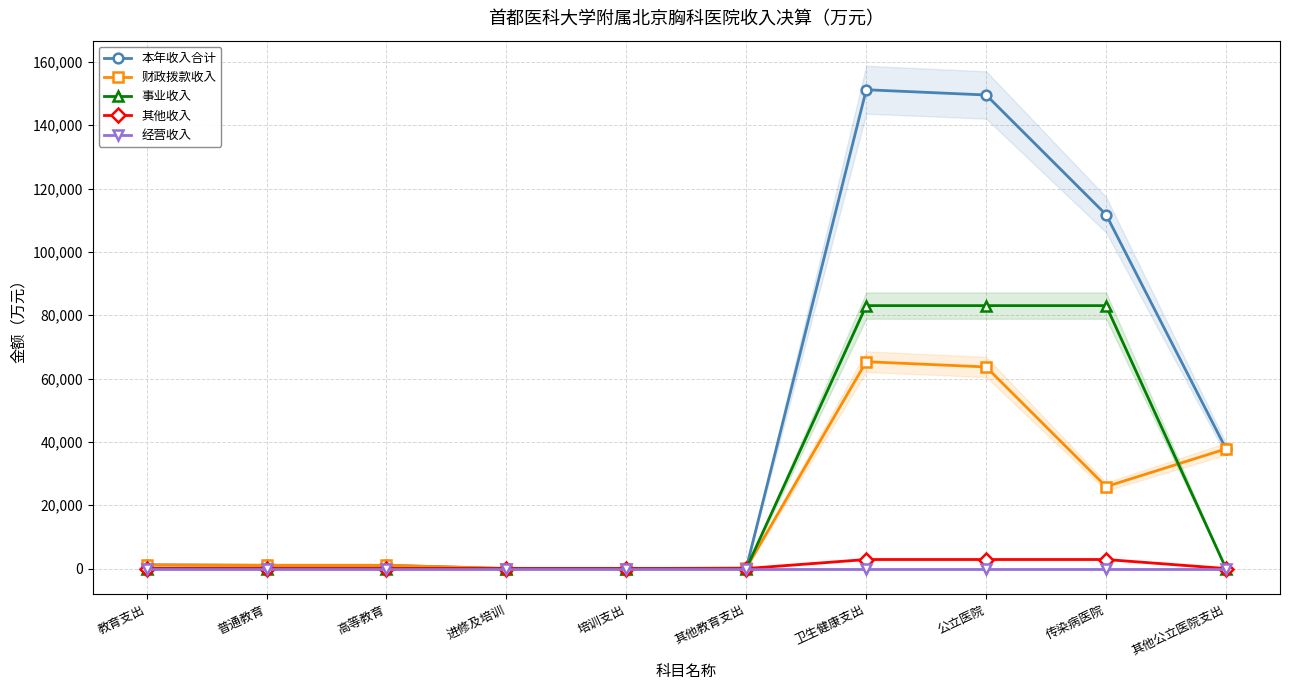

How many values in 其他收入 are above zero?

3